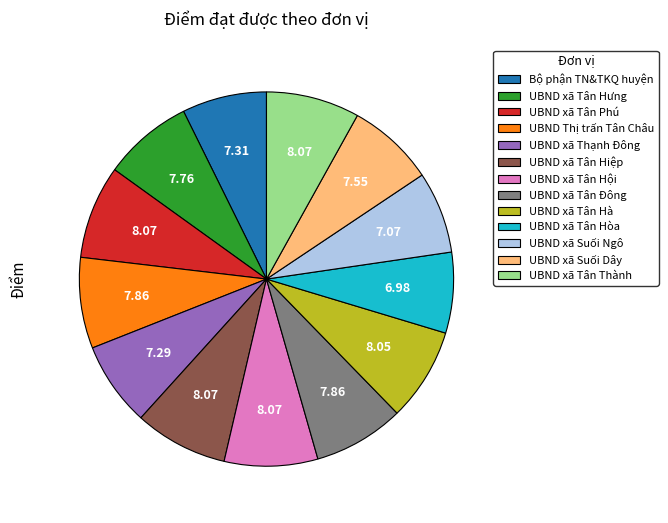

Combined, do UBND xã Tân Hưng and UBND Thị trấn Tân Châu account for over 50%?

No